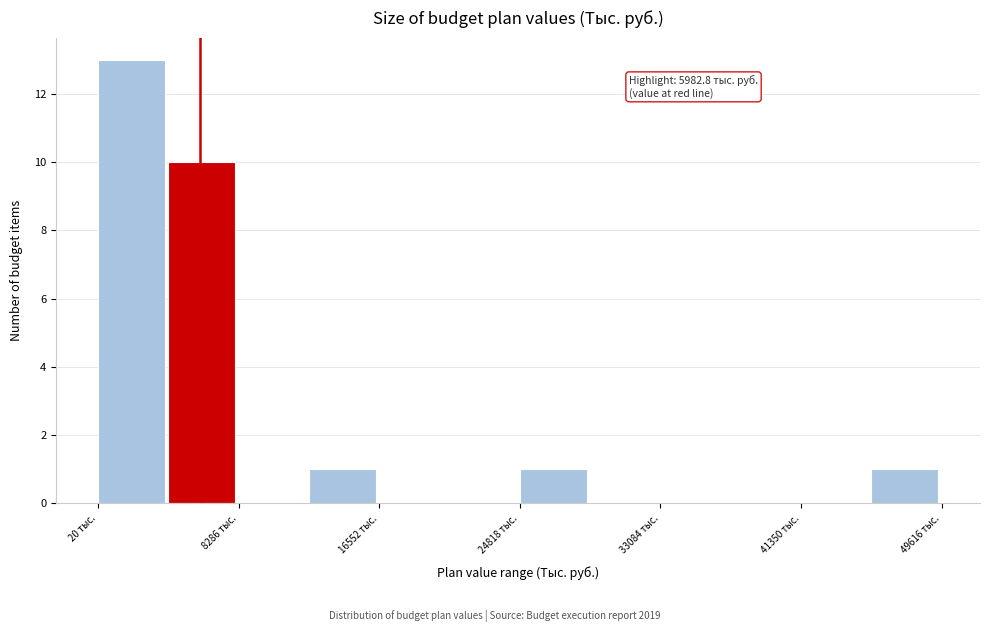

Over which range of the x-axis is the bar tallest?

0 to 4000